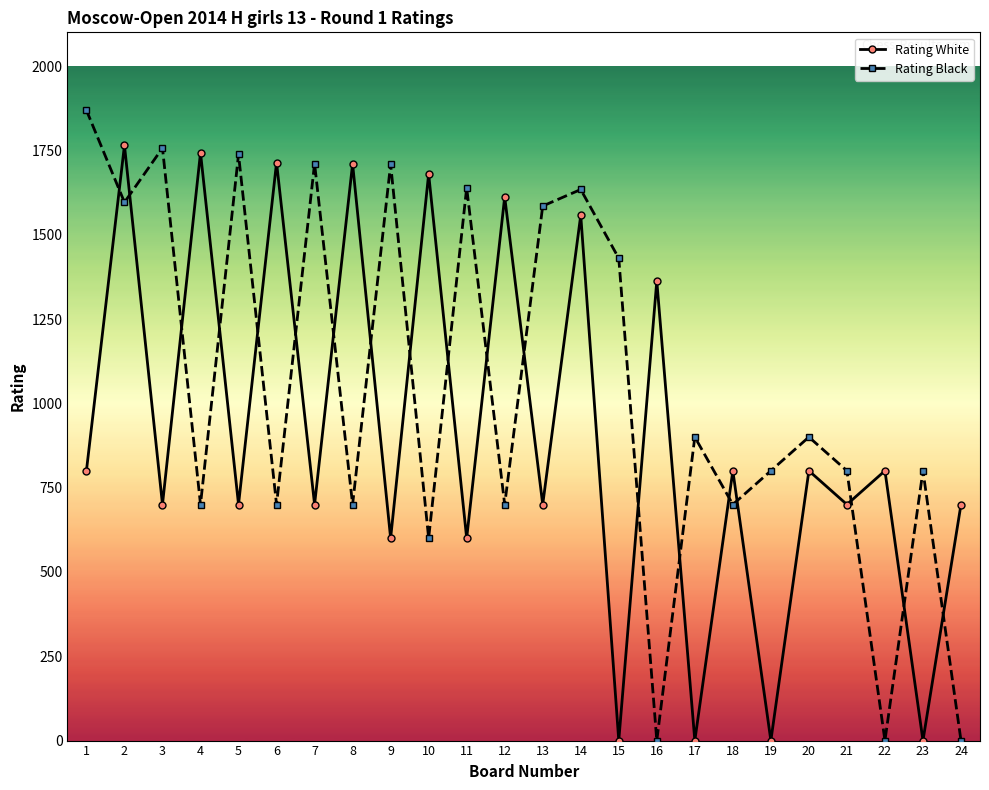

At which category is the sum across all series the highest?

2